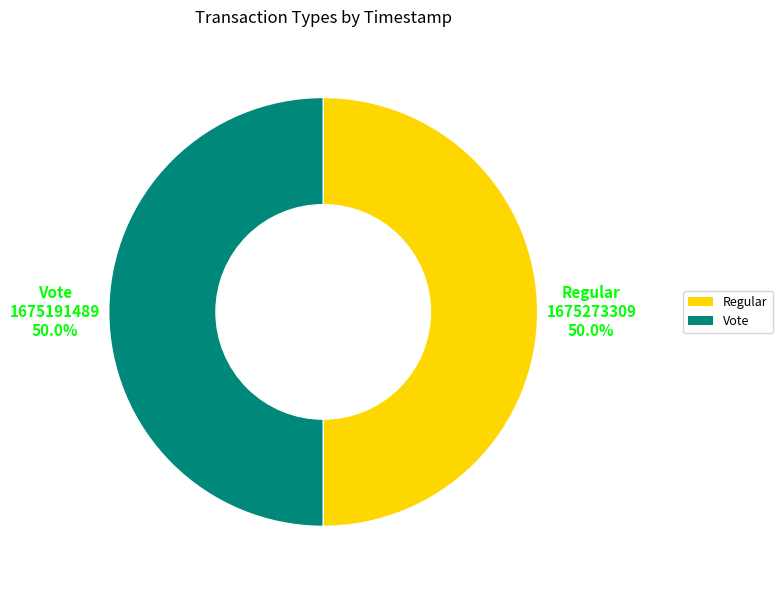

Count the number of slices in the pie.

2